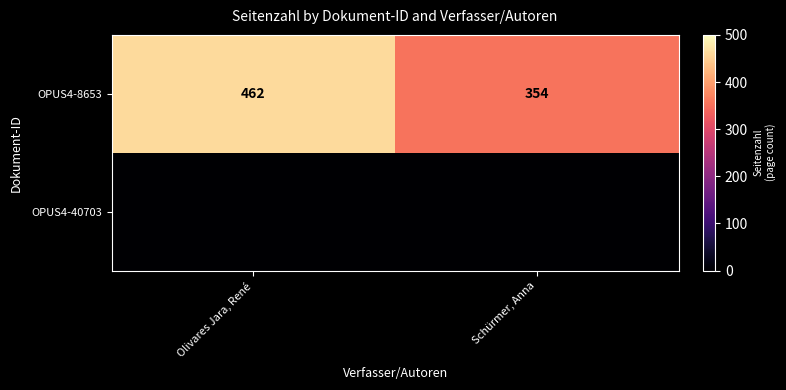

Is it true that OPUS4-8653 equals 564 at Schürmer, Anna?

False